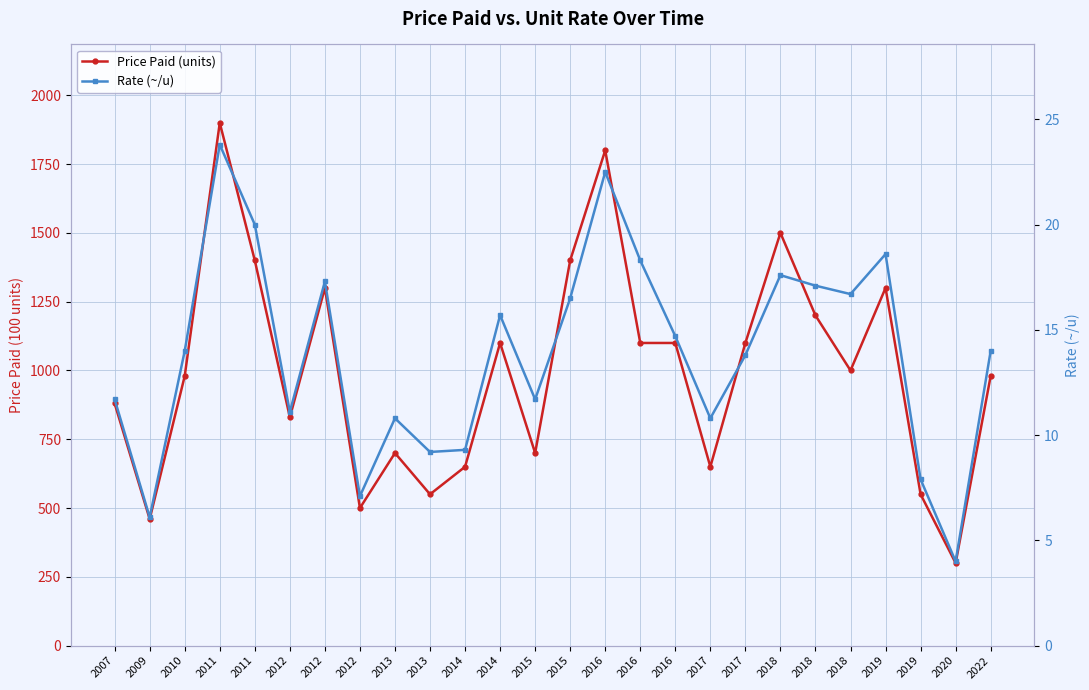

What is the difference between the Rate (~/u) values at 2011 and 2012?

16.7